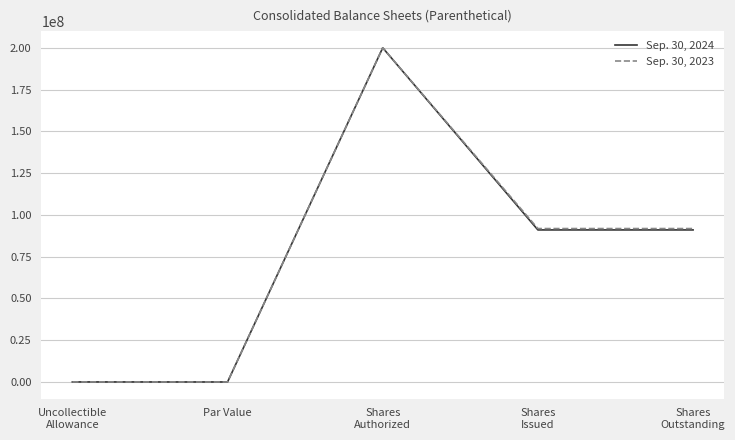

What is the highest value of the Sep. 30, 2023 series?

200000000